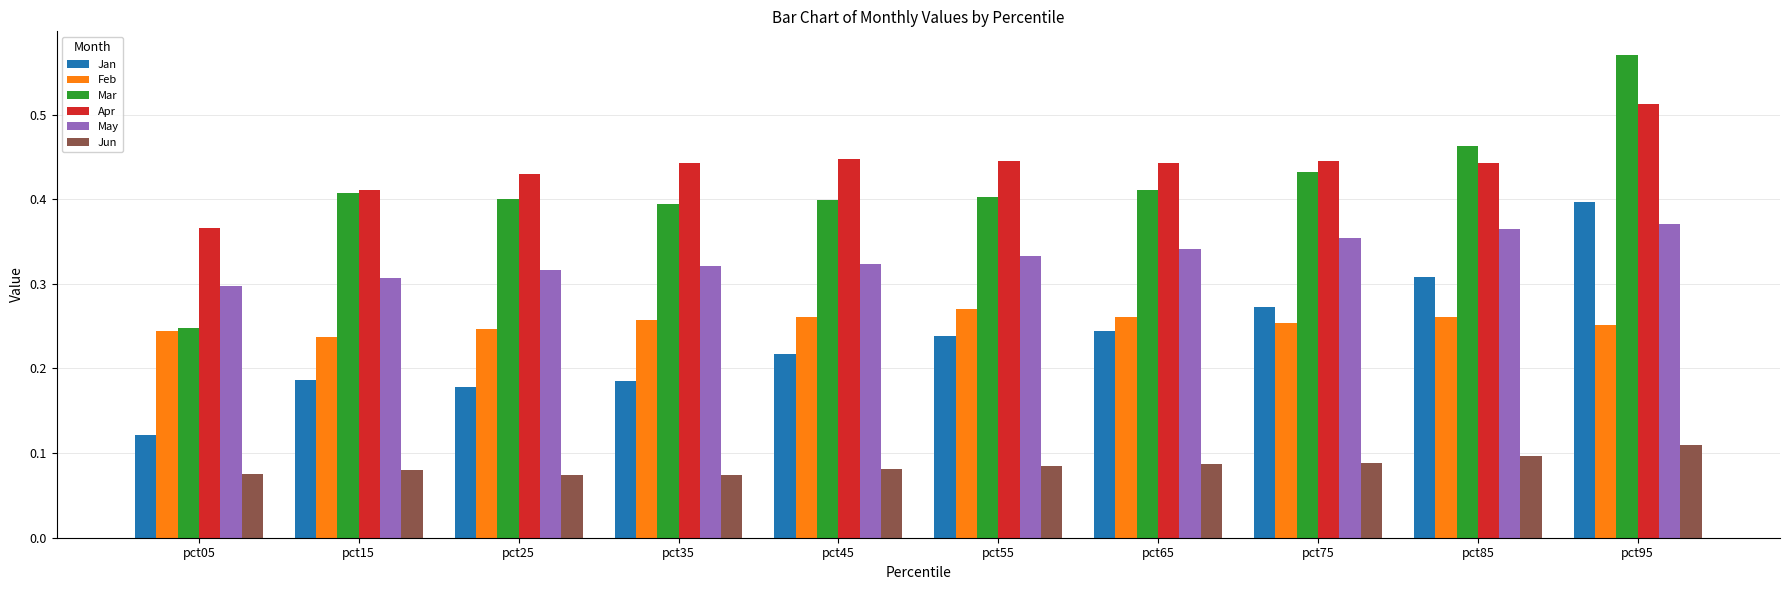

Which series has the widest spread of values?

Mar